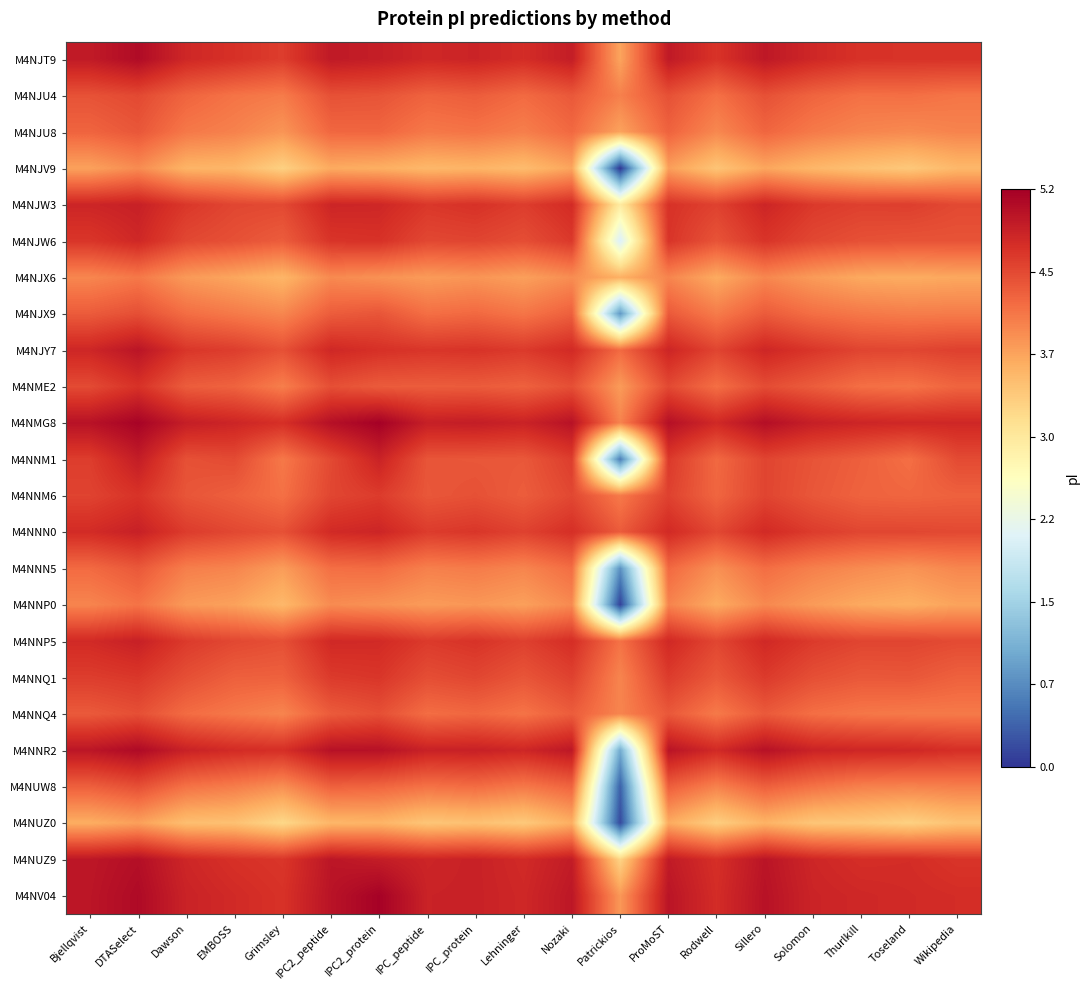

Rank the series at Sillero from highest to lowest value.

M4NMG8, M4NNR2, M4NV04, M4NUZ9, M4NJT9, M4NJW3, M4NJY7, M4NNP5, M4NNN0, M4NJW6, M4NNQ1, M4NNM1, M4NNM6, M4NME2, M4NJU4, M4NNQ4, M4NJX9, M4NUW8, M4NJU8, M4NNN5, M4NJX6, M4NNP0, M4NJV9, M4NUZ0